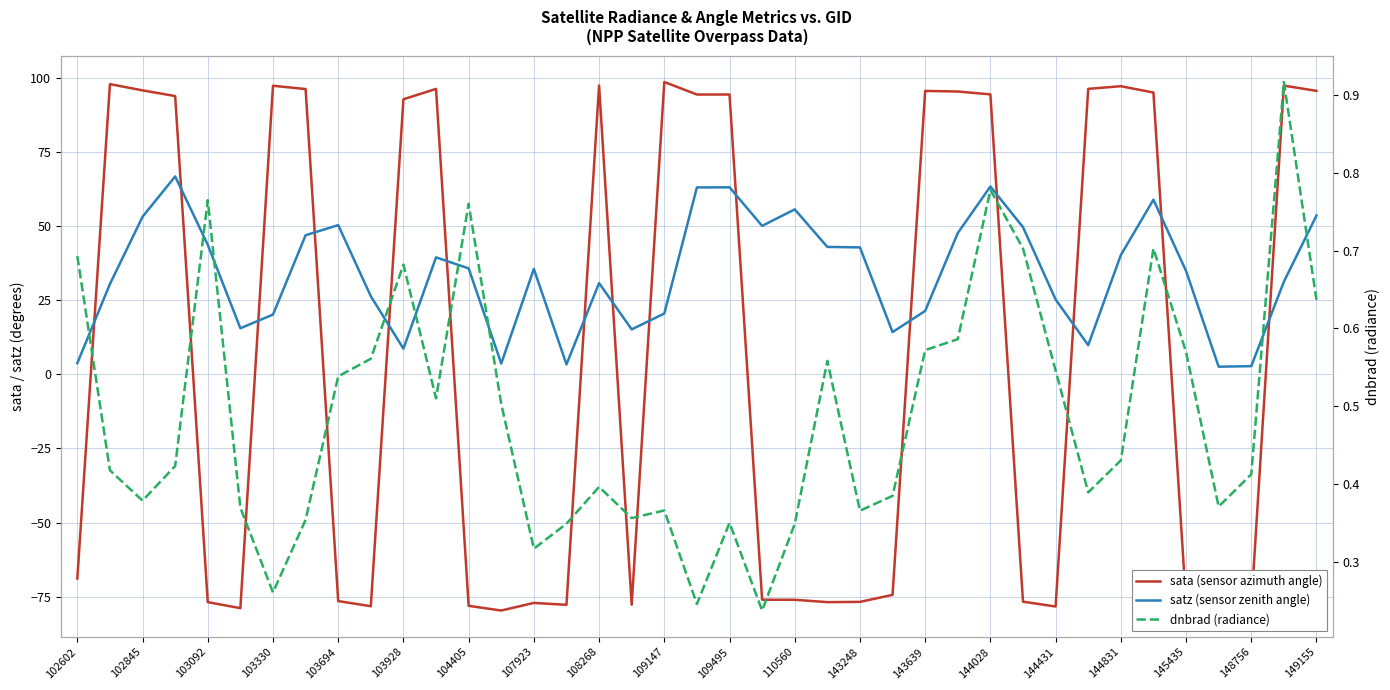

At which label does sata (sensor azimuth angle) first exceed -68?

102845